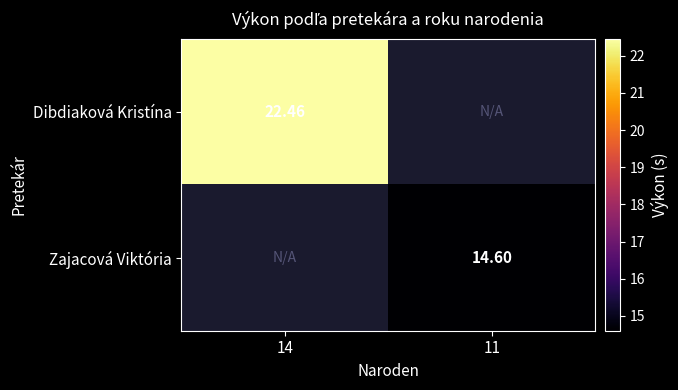

Is the value of Zajacová Viktória at 11 greater than the value of Dibdiaková Kristína at 14?

No